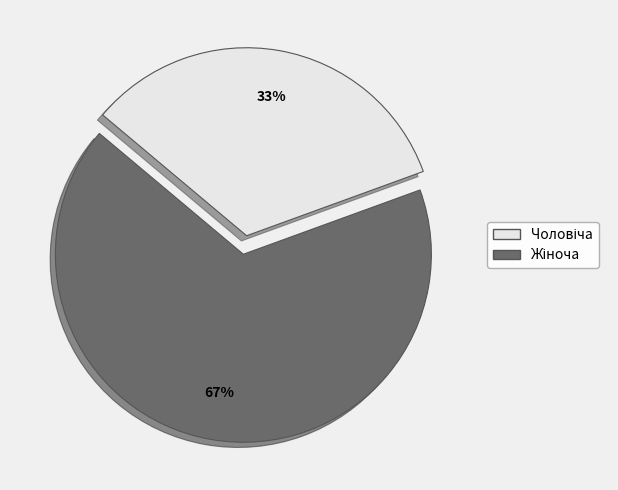

How many segments does this pie chart have?

2